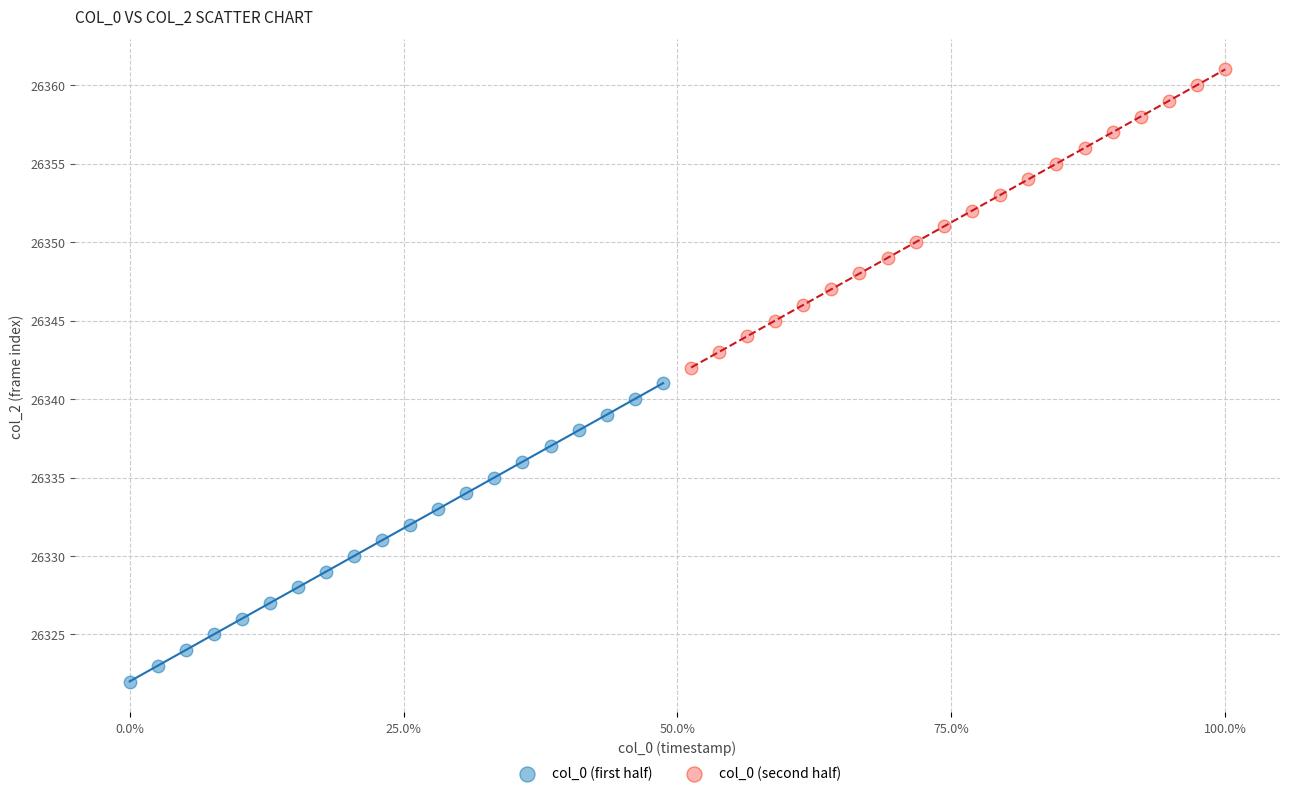

Which series contains the highest Y value?

col_0 (second half)